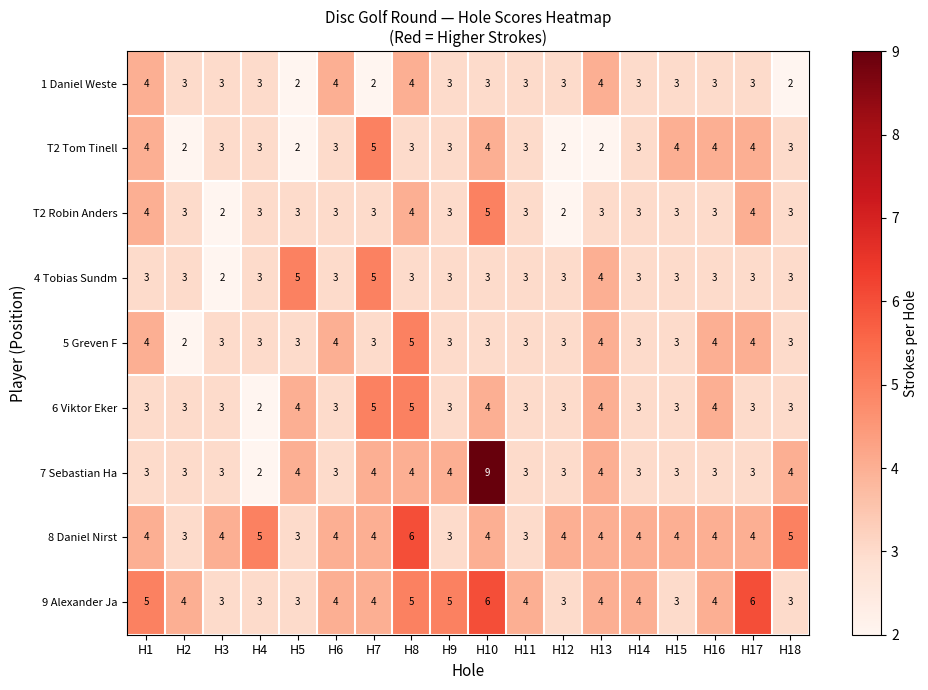

How many series are shown in this chart?

9